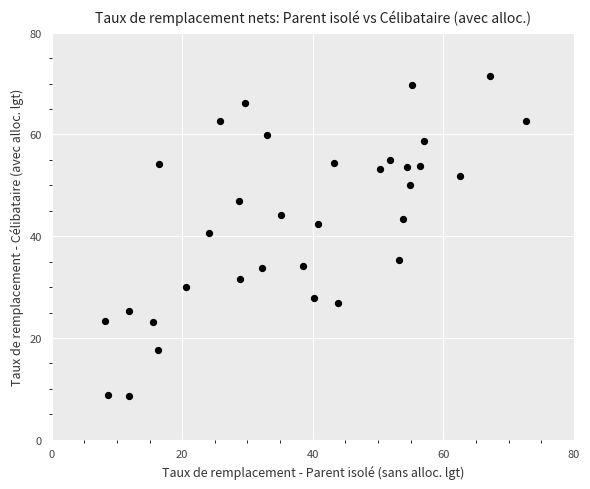

What is the range of X values (max minus min)?

64.5